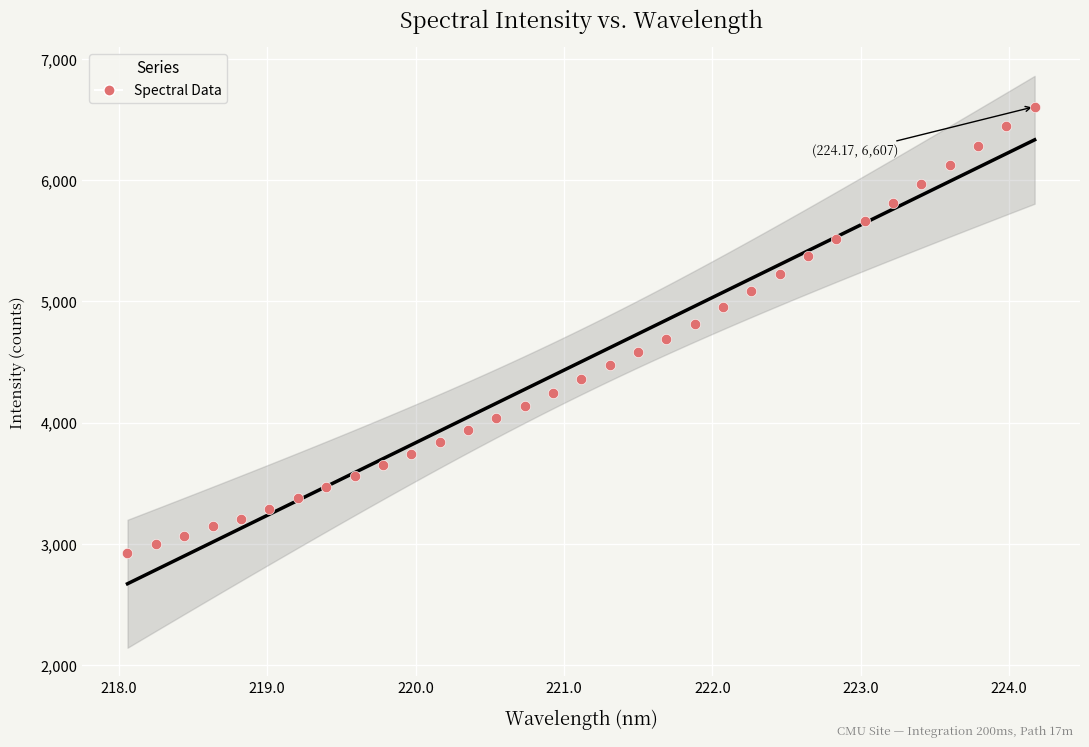

What is the range of X values (max minus min)?

6.1